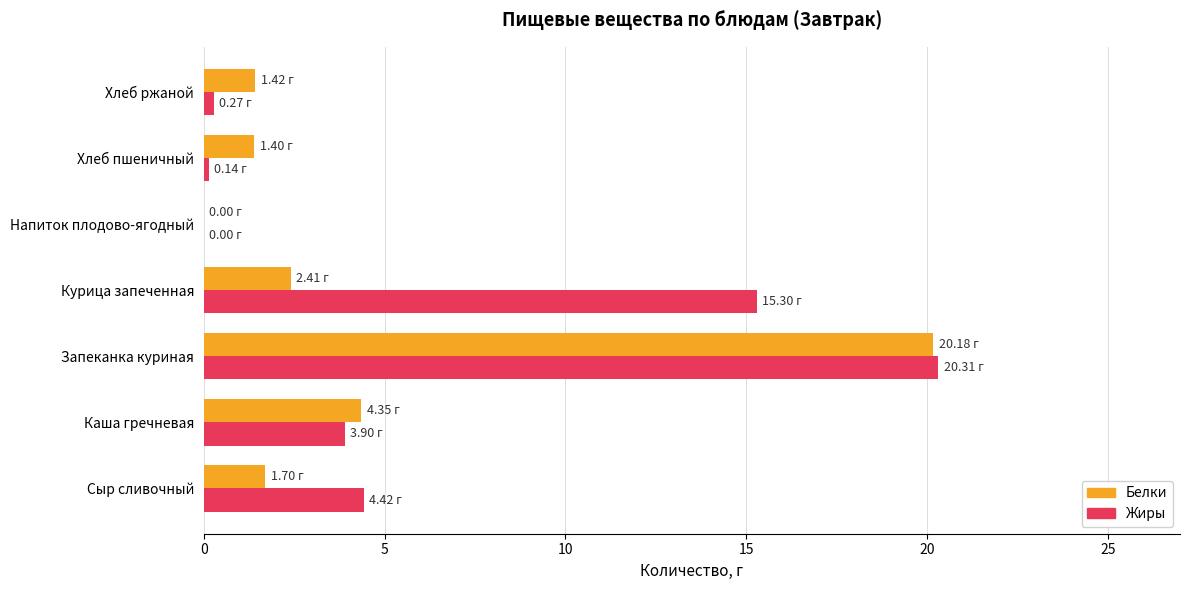

Which category has the highest value in the Жиры series?

Запеканка куриная